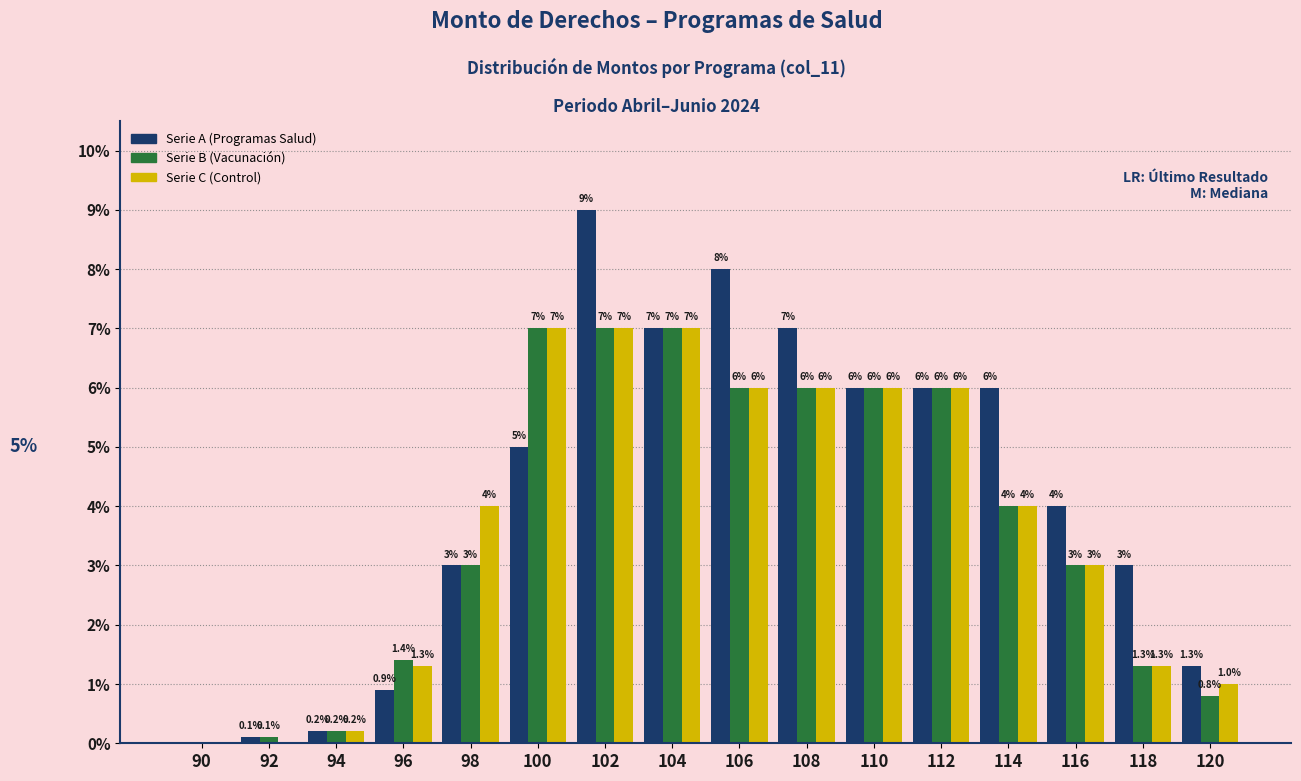

Reading right to left, transcribe all the data shown in this chart.

Serie A (Programas Salud): 120=1.3	118=3.0	116=4.0	114=6.0	112=6.0	110=6.0	108=7.0	106=8.0	104=7.0	102=9.0	100=5.0	98=3.0	96=0.9	94=0.2	92=0.1	90=0.0
Serie B (Vacunación): 120=0.8	118=1.3	116=3.0	114=4.0	112=6.0	110=6.0	108=6.0	106=6.0	104=7.0	102=7.0	100=7.0	98=3.0	96=1.4	94=0.2	92=0.1	90=0.0
Serie C (Control): 120=1.0	118=1.3	116=3.0	114=4.0	112=6.0	110=6.0	108=6.0	106=6.0	104=7.0	102=7.0	100=7.0	98=4.0	96=1.3	94=0.2	92=0.0	90=0.0